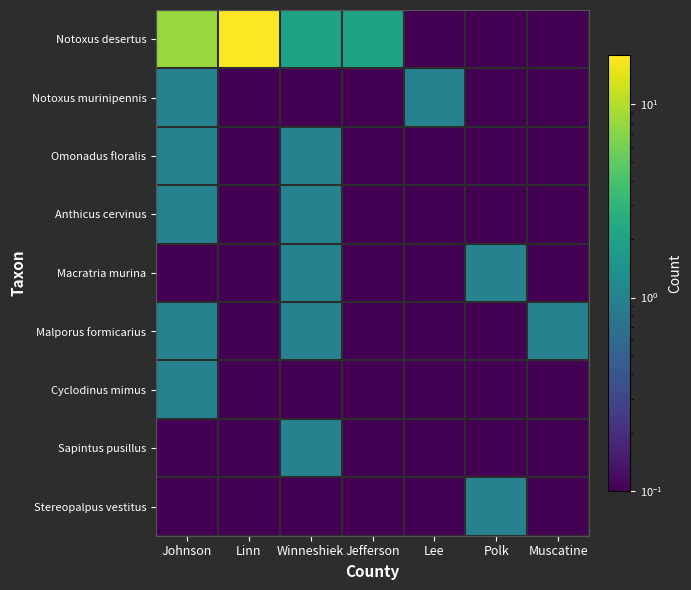

Which label corresponds to the largest value in the chart?

Linn